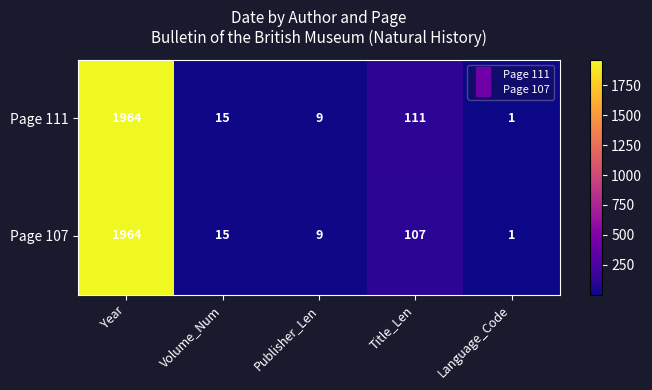

Reading left to right, transcribe all the data shown in this chart.

Page 111: 1964	15	9	111	1
Page 107: 1964	15	9	107	1